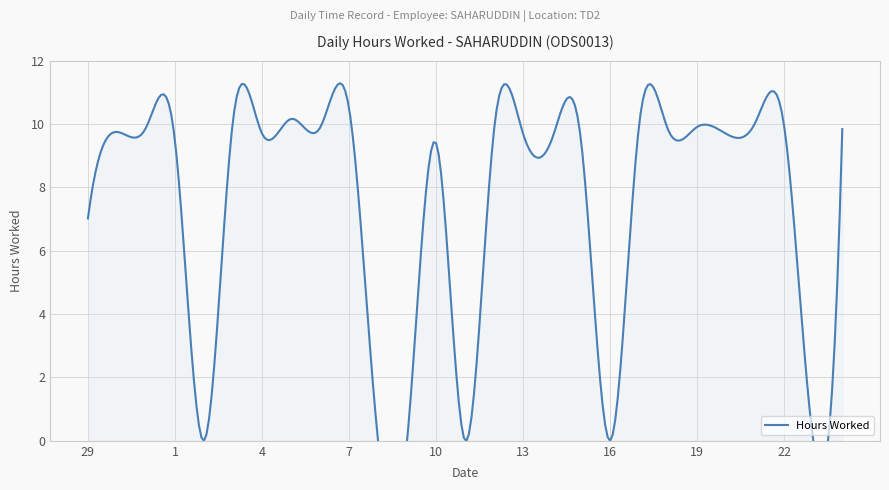

The chart shows a value of 9.4 at 15. True or false?

True